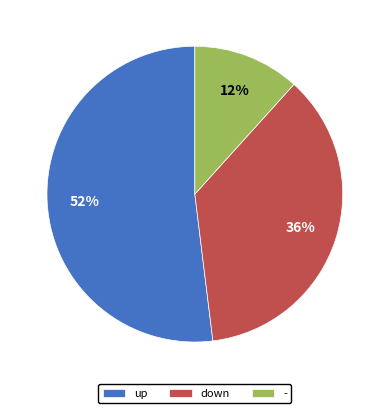

To the nearest percent, what is the difference between the largest and smallest slice percentages?

40%